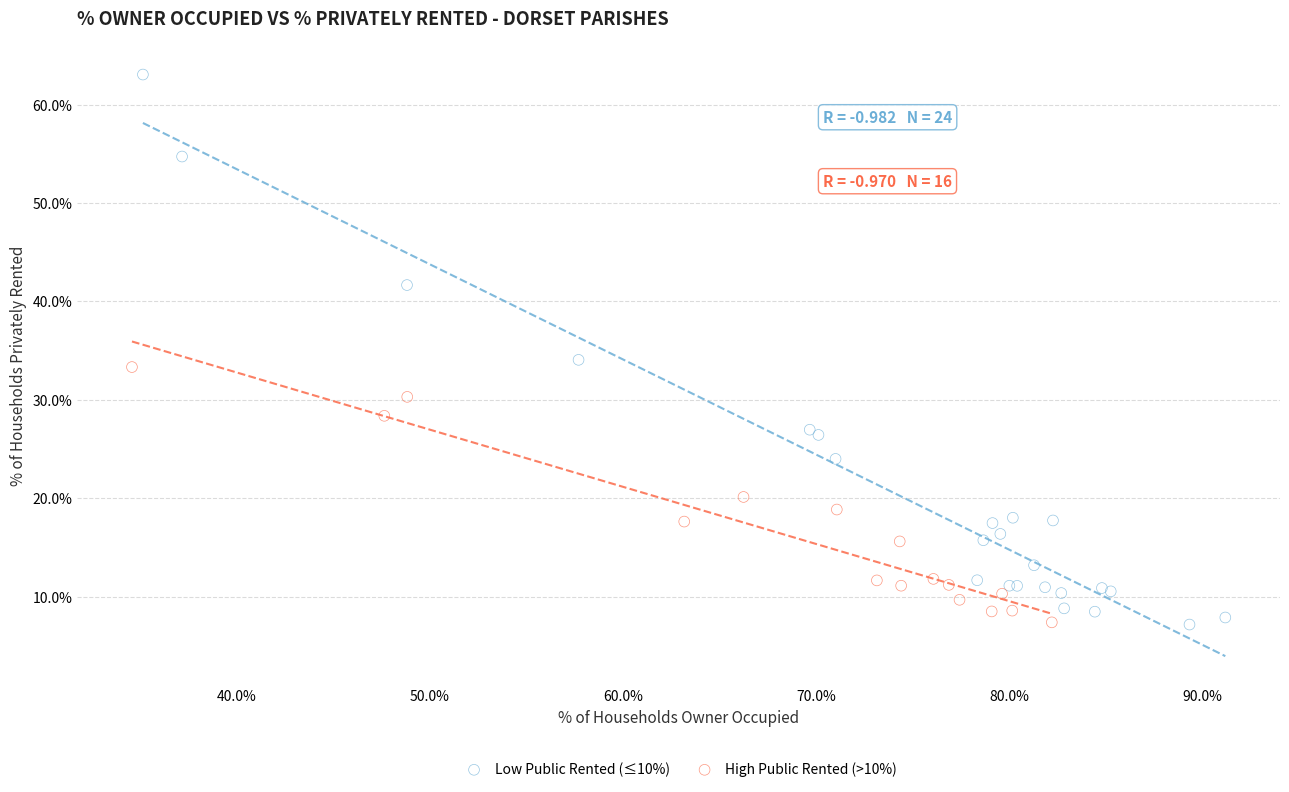

Which series has the widest spread of Y values?

Low Public Rented (≤10%)